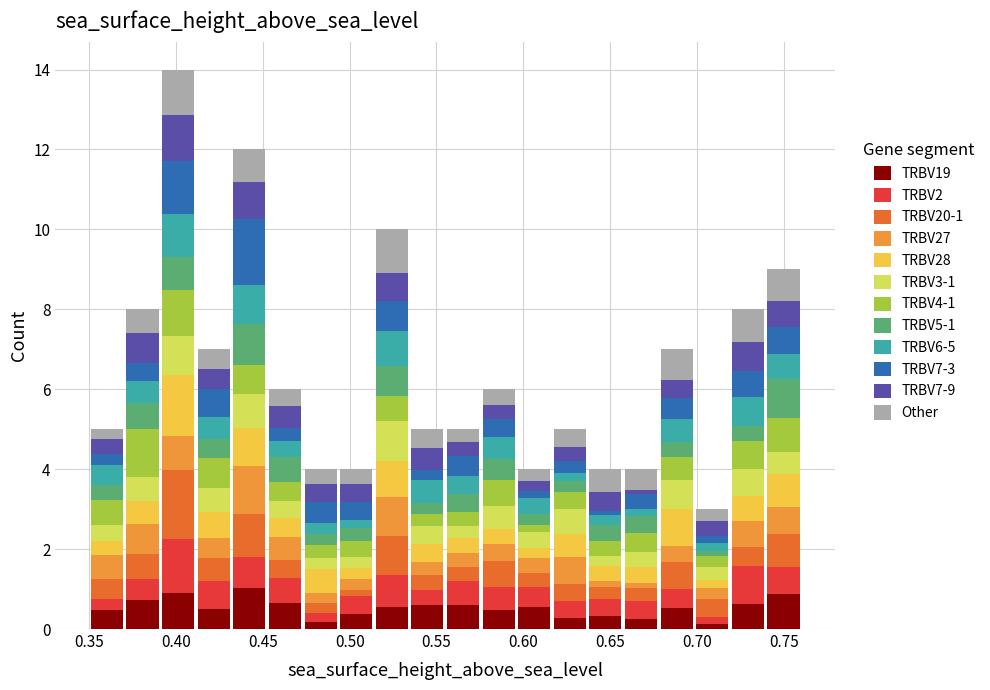

Which range on the x-axis has the tallest stacked bar (by total height)?

0.390 to 0.410